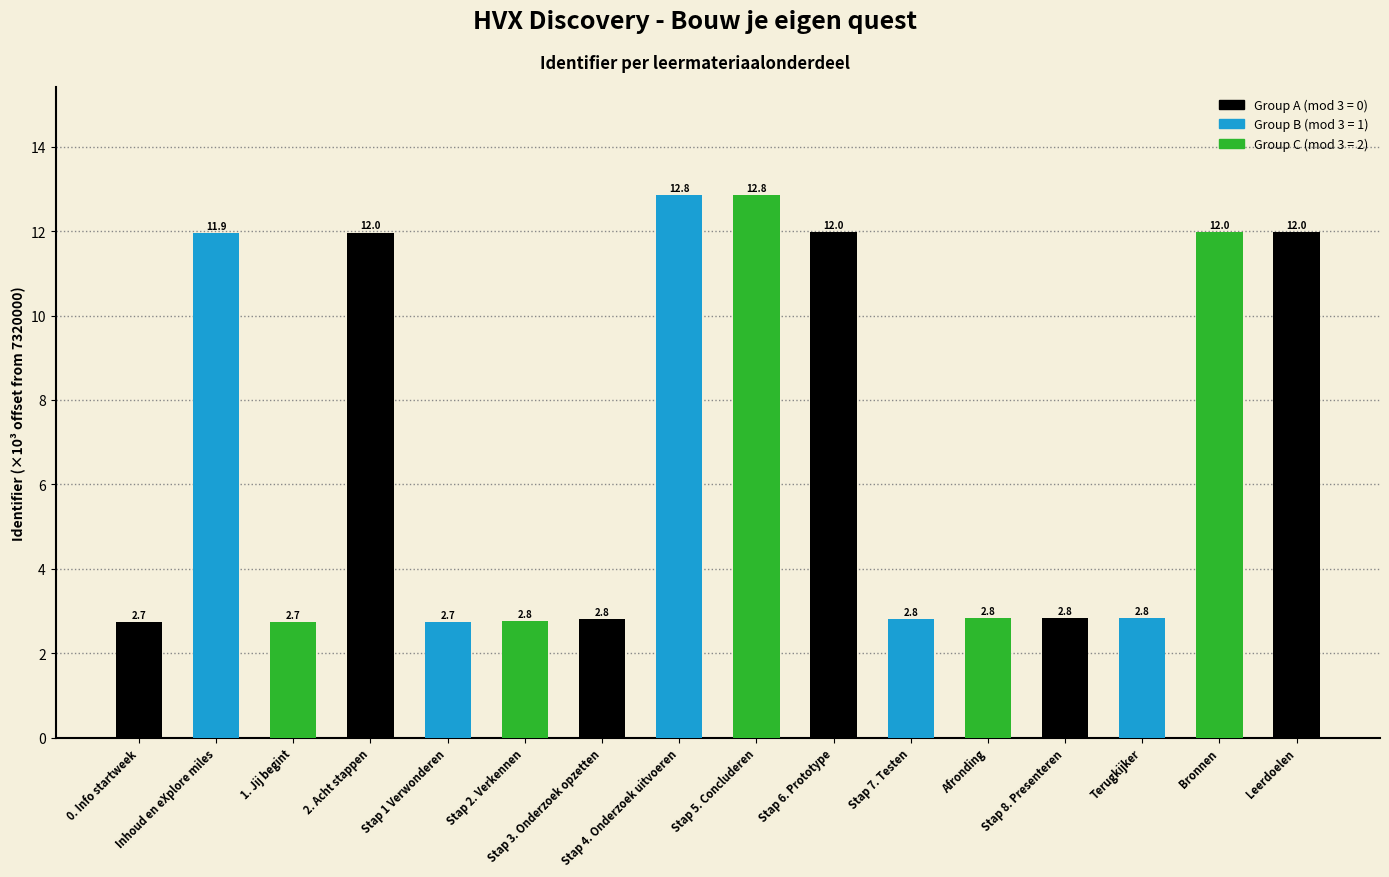

What is the smallest value displayed?

2.7